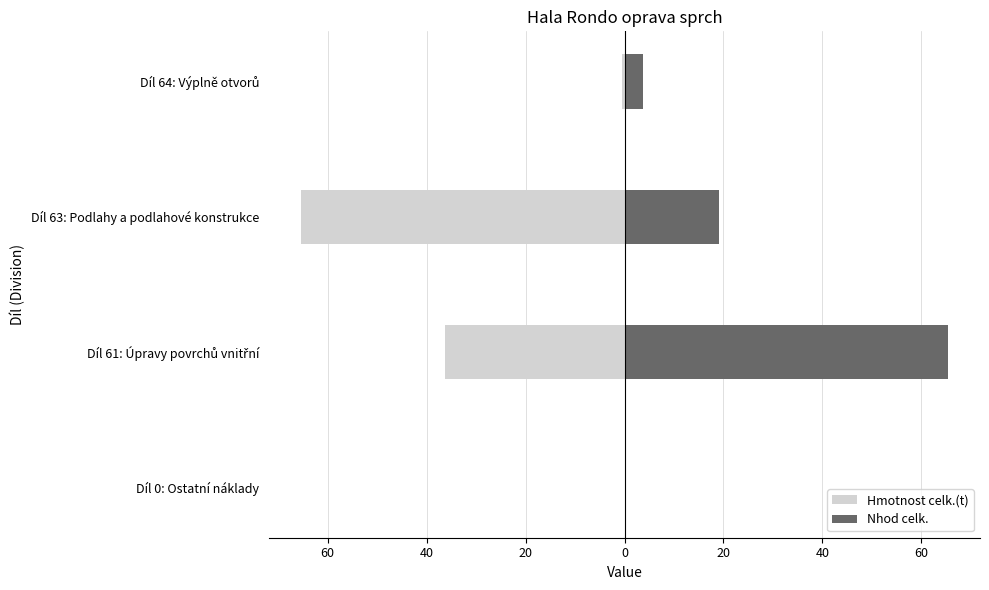

List the series in order of their peak value, lowest first.

Hmotnost celk.(t), Nhod celk.